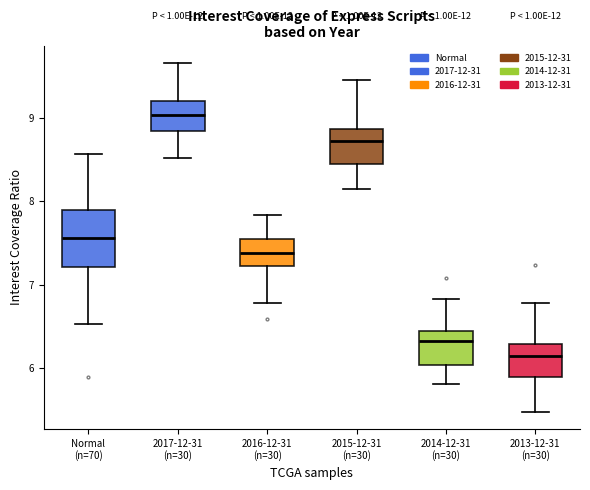

Reading left to right, transcribe this box plot: for each box, give where its median line is, the range the box spans, and where its two whiskers end, as read against the y-axis. The values are not printed on the chart, so give them approximately, as read against the axis.

Normal (n=70): median 7.6, box 7.2 to 7.9, whiskers 6.5 to 8.6
2017-12-31 (n=30): median 9.0, box 8.9 to 9.2, whiskers 8.5 to 9.7
2016-12-31 (n=30): median 7.4, box 7.2 to 7.5, whiskers 6.8 to 7.8
2015-12-31 (n=30): median 8.7, box 8.5 to 8.9, whiskers 8.1 to 9.5
2014-12-31 (n=30): median 6.3, box 6.0 to 6.4, whiskers 5.8 to 6.8
2013-12-31 (n=30): median 6.1, box 5.9 to 6.3, whiskers 5.5 to 6.8